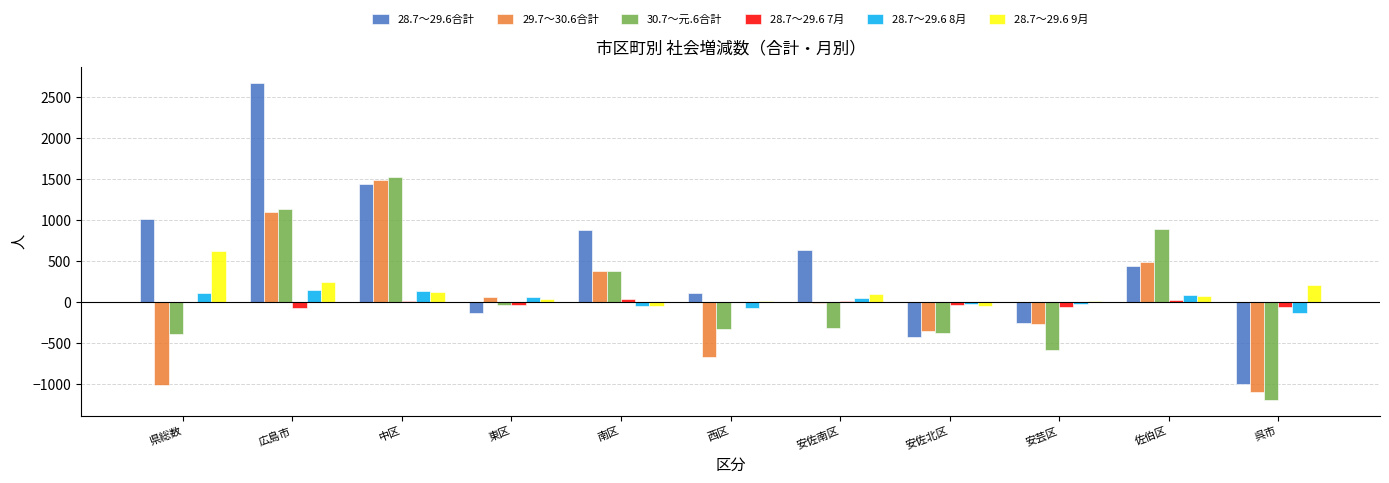

At which category does the chart reach its peak across all series?

広島市